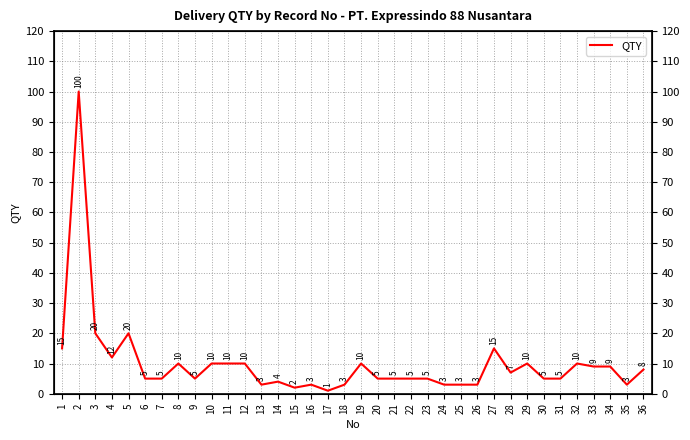

Which has a higher value, 36 or 19?

19